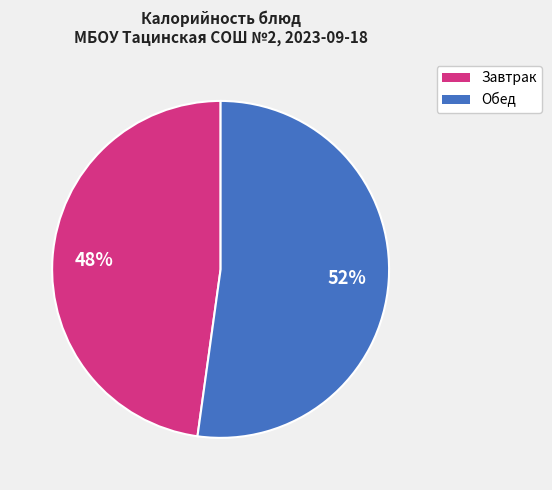

To the nearest percent, what is the difference between the largest and smallest slice percentages?

4%